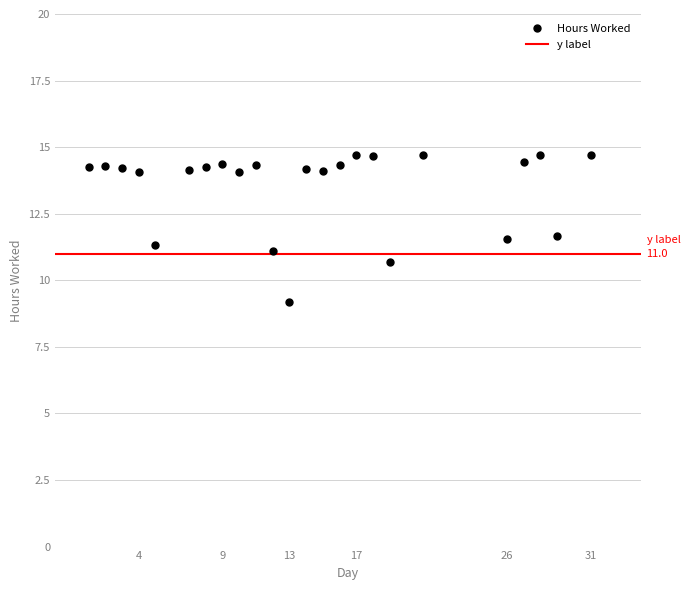

What is the range of X values (max minus min)?

30.0